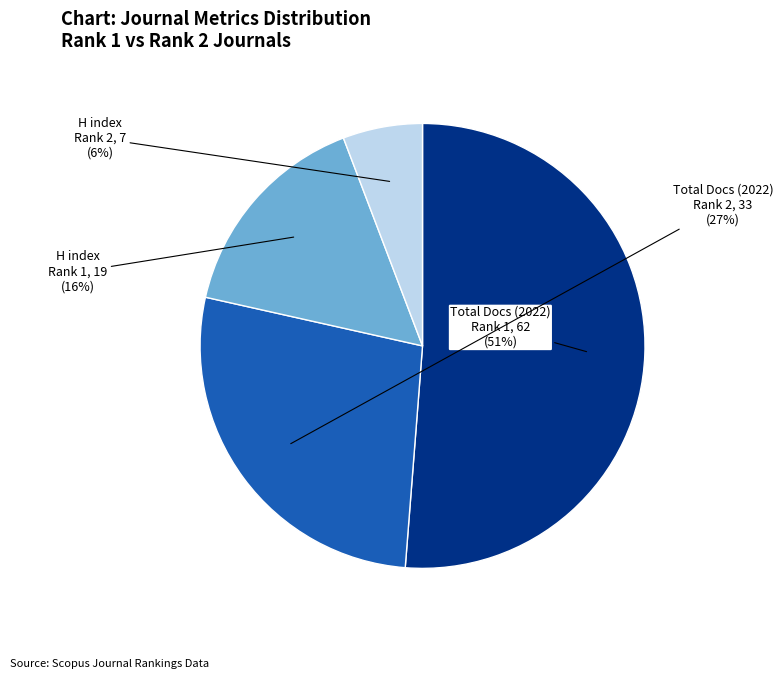

Does any single category account for the majority?

Yes